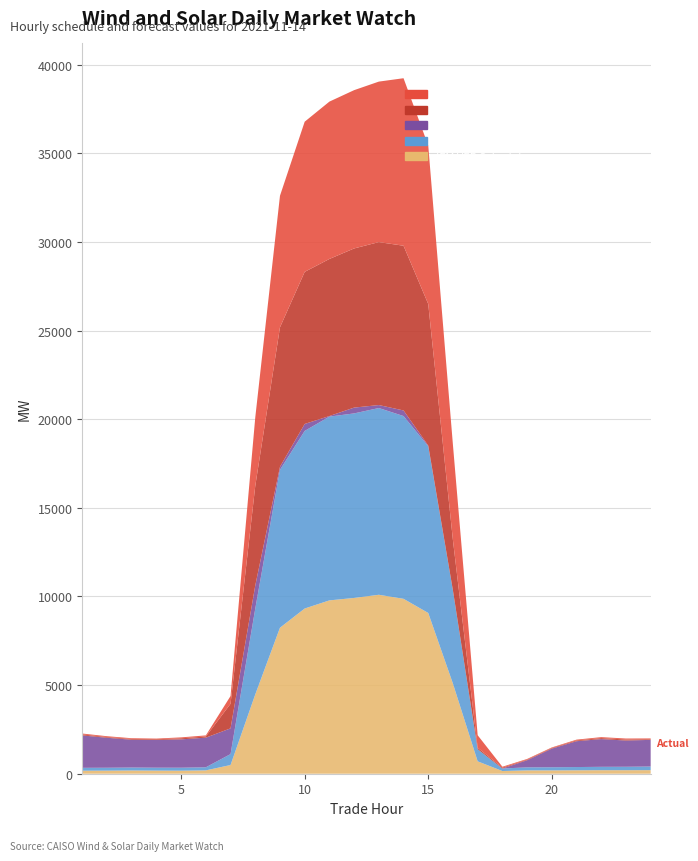

Reading right to left, extract all data points from this chart.

IFM VER Schedules: 24=202.3	23=199.0	22=199.1	21=193.4	20=188.2	19=188.4	18=152.8	17=698.4	16=5079.1	15=9068.5	14=9867.5	13=10095.6	12=9916.1	11=9778.7	10=9320.1	9=8237.1	8=4473.2	7=491.3	6=188.4	5=171.3	4=175.7	3=182.7	2=174.1	1=170.3
DA VER FORECASTS: 24=203.7	23=193.8	22=190.5	21=183.4	20=177.2	19=170.6	18=141.4	17=683.0	16=5249.5	15=9401.6	14=10309.7	13=10534.3	12=10409.9	11=10366.5	10=10018.2	9=8905.7	8=4835.4	7=616.9	6=174.6	5=167.7	4=164.8	3=166.4	2=163.2	1=162.3
NET Virtual Supply: 24=1503.9	23=1479.1	22=1564.5	21=1458.0	20=1051.3	19=401.2	18=0.0	17=0.0	16=0.0	15=40.0	14=315.5	13=167.5	12=328.0	11=32.6	10=392.3	9=171.1	8=1306.1	7=1451.2	6=1670.9	5=1599.1	4=1561.3	3=1567.8	2=1691.0	1=1827.9
RTD CLEARED VALUE: 24=35.5	23=58.9	22=56.6	21=44.2	20=33.9	19=35.6	18=48.9	17=85.2	16=2834.7	15=7986.5	14=9292.6	13=9192.8	12=8977.7	11=8861.4	10=8580.6	9=7867.9	8=5619.0	7=1385.5	6=65.5	5=60.9	4=40.4	3=43.9	2=40.2	1=54.6
Actual: 24=46.1	23=55.5	22=53.5	21=43.8	20=31.9	19=37.2	18=51.4	17=703.9	16=5370.8	15=8938.4	14=9449.4	13=9053.4	12=8929.9	11=8876.2	10=8470.7	9=7422.4	8=3859.6	7=438.6	6=62.4	5=51.3	4=39.8	3=41.8	2=47.3	1=51.5